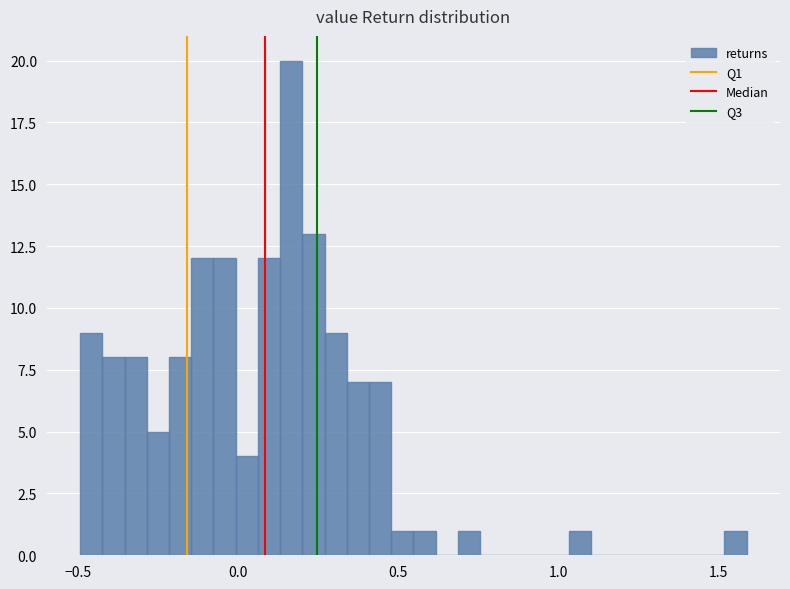

Read against the x-axis, roughly where is the centre of the tallest bar?

0.15